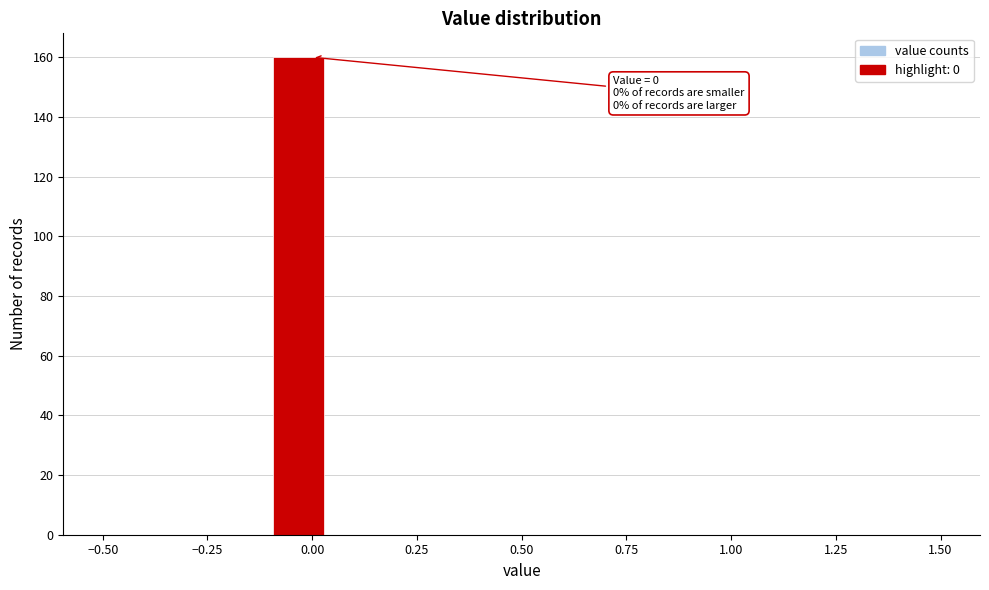

Around what value on the x-axis is the tallest bar? Give the approximate position of its centre, as read against the axis.

-0.05